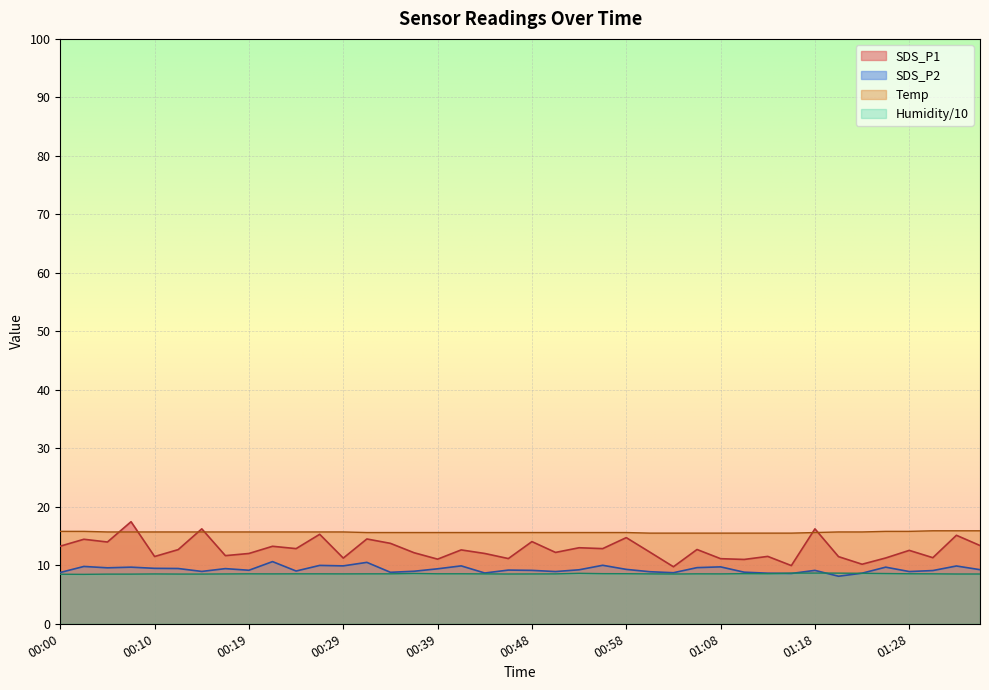

Does the chart display data point markers on the line(s)?

No